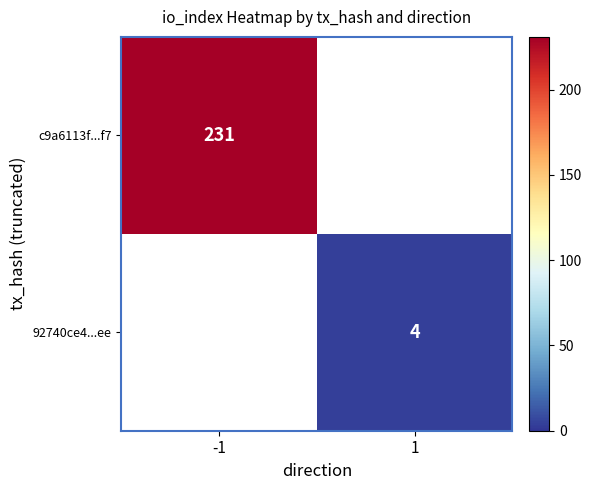

Is the value of 92740ce4...ee at 1 greater than the value of c9a6113f...f7 at -1?

No